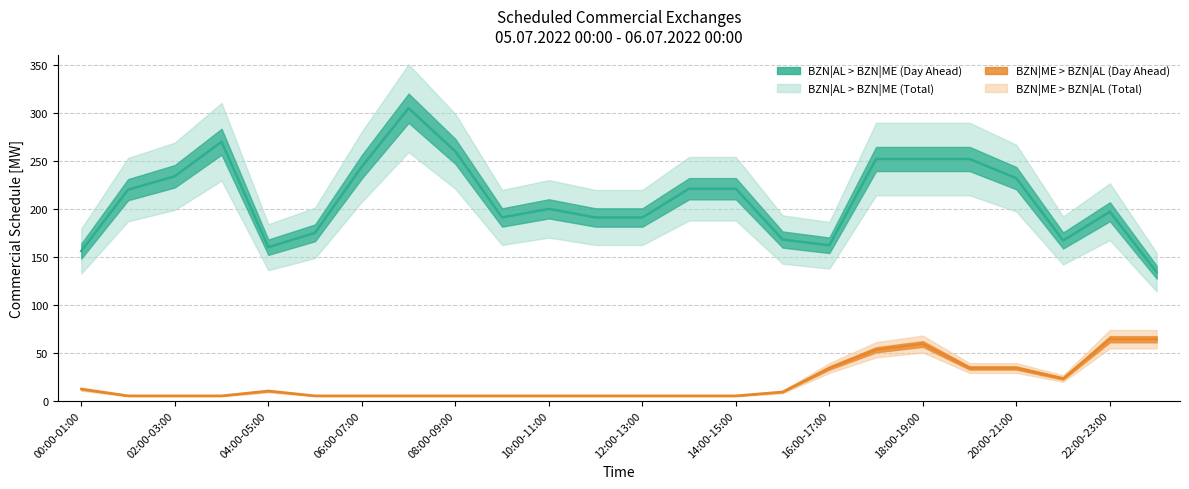

Rank the series by their maximum value, from lowest to highest.

BZN|ME > BZN|AL (Day Ahead line), BZN|AL > BZN|ME (Day Ahead line)